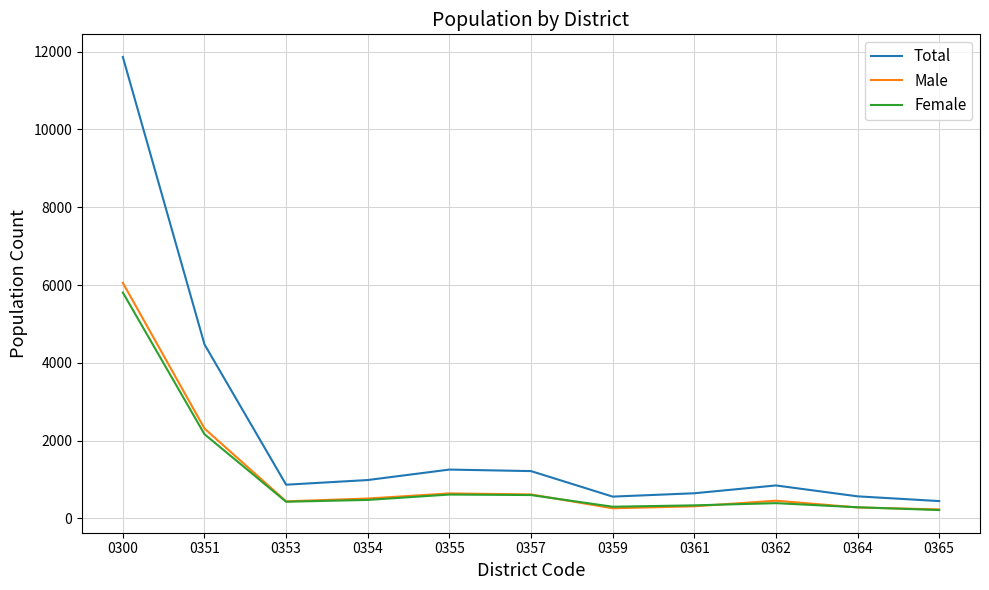

True or false: Female has a value of 2164 at 0351.

True